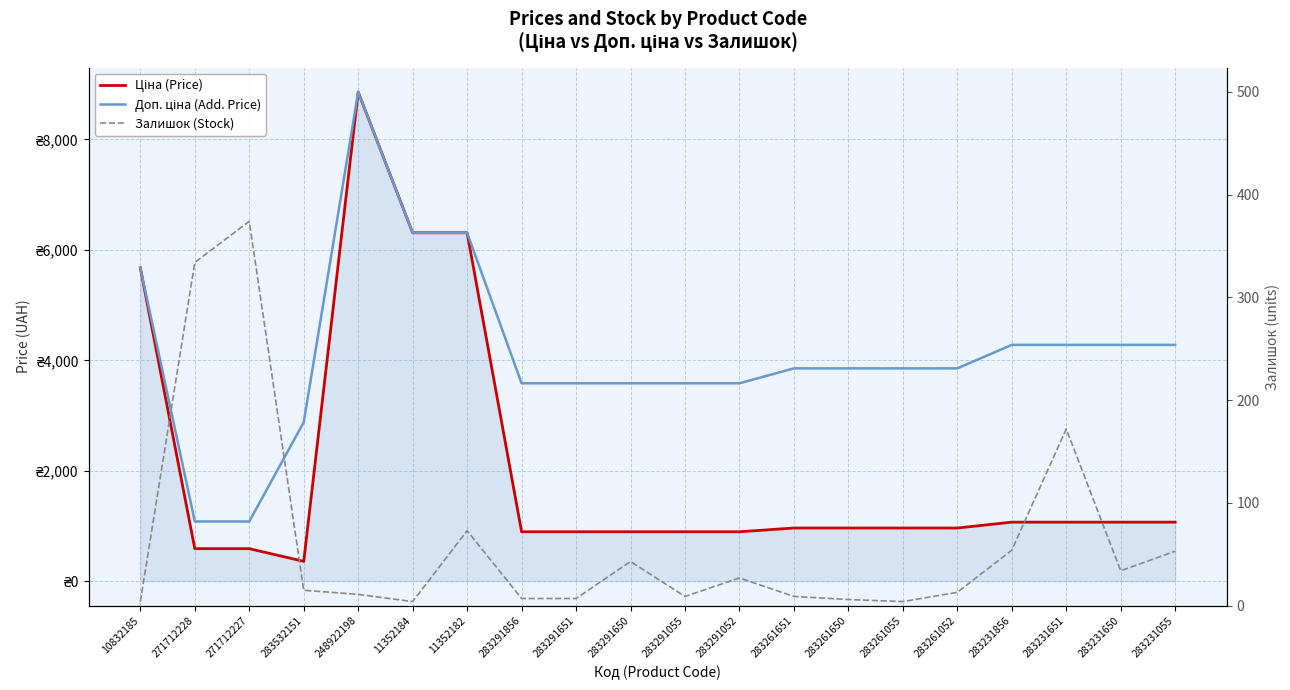

Where does the Доп. ціна (Add. Price) series first go above 3854?

10832185